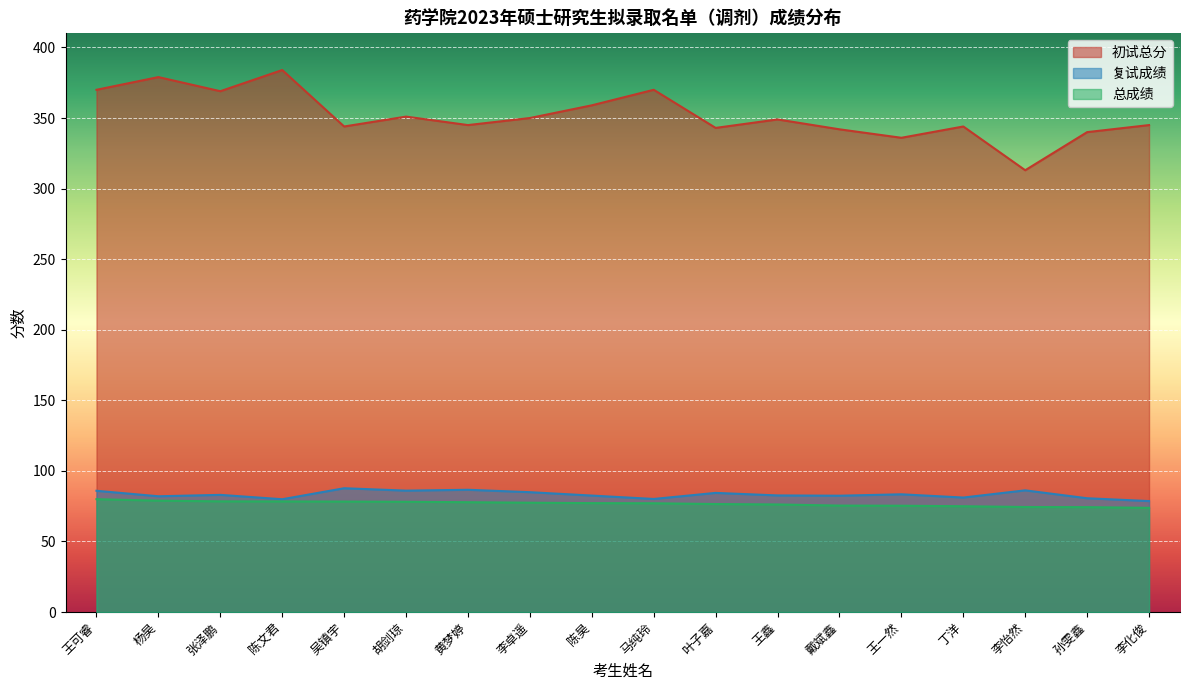

Is it true that 总成绩 equals 73.8 at 李化俊?

True